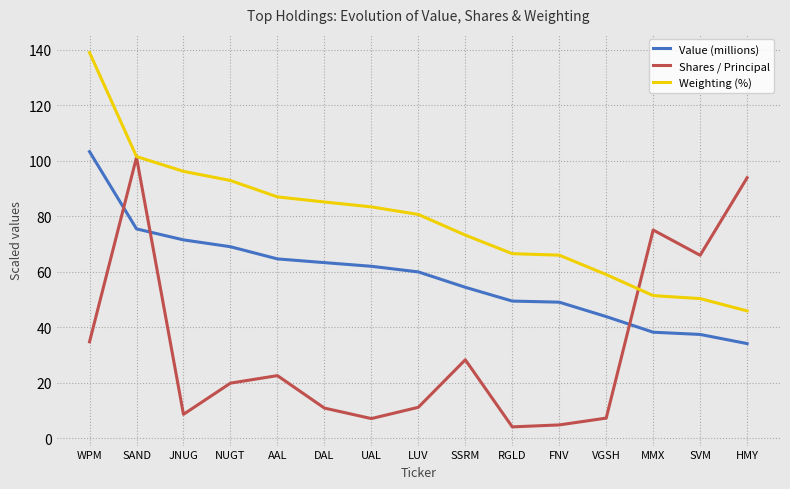

Which series changed the most between WPM and SAND?

Shares / Principal